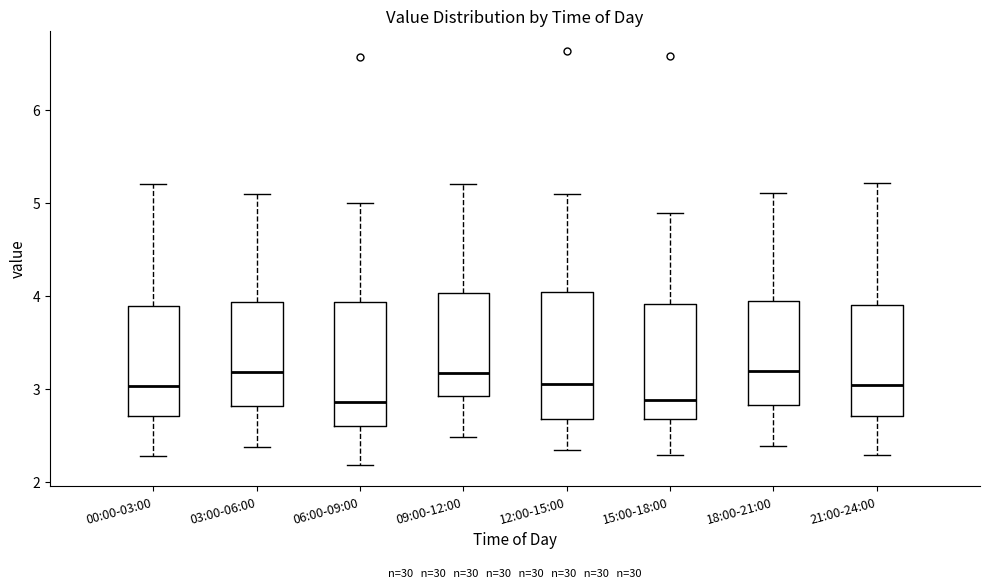

Reading left to right, read every box against the y-axis: the position of its median line, the range the box covers, and the ends of its whiskers. The values are not printed on the chart, so give them approximately, as read against the axis.

00:00-03:00: median 3.0, box 2.7 to 3.9, whiskers 2.3 to 5.2
03:00-06:00: median 3.2, box 2.8 to 3.9, whiskers 2.4 to 5.1
06:00-09:00: median 2.9, box 2.6 to 3.9, whiskers 2.2 to 5.0
09:00-12:00: median 3.2, box 2.9 to 4.0, whiskers 2.5 to 5.2
12:00-15:00: median 3.1, box 2.7 to 4.0, whiskers 2.3 to 5.1
15:00-18:00: median 2.9, box 2.7 to 3.9, whiskers 2.3 to 4.9
18:00-21:00: median 3.2, box 2.8 to 3.9, whiskers 2.4 to 5.1
21:00-24:00: median 3.0, box 2.7 to 3.9, whiskers 2.3 to 5.2